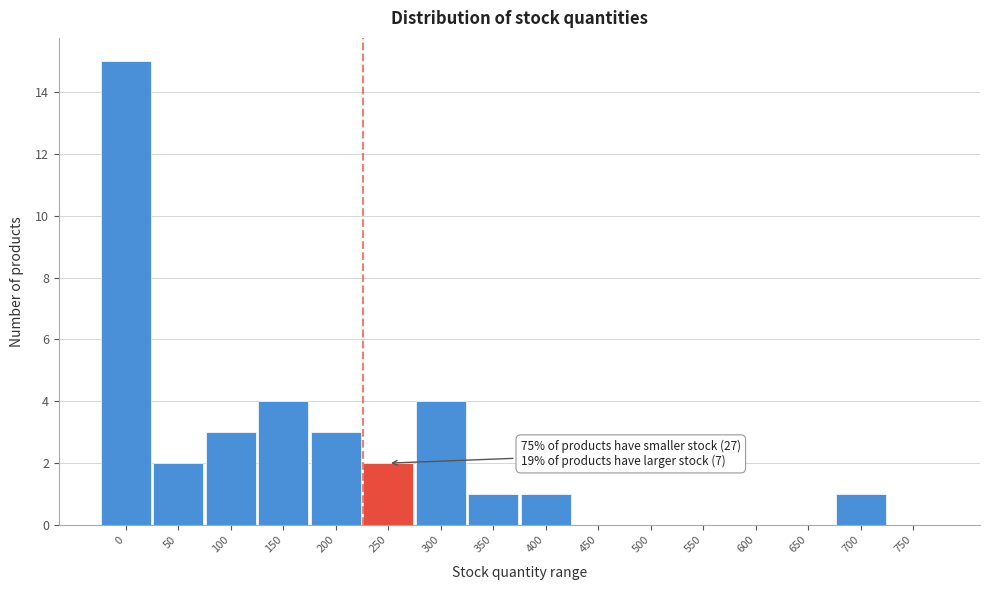

Reading right to left, transcribe all the data shown in this chart.

750=0	700=1	650=0	600=0	550=0	500=0	450=0	400=1	350=1	300=4	250=2	200=3	150=4	100=3	50=2	0=15